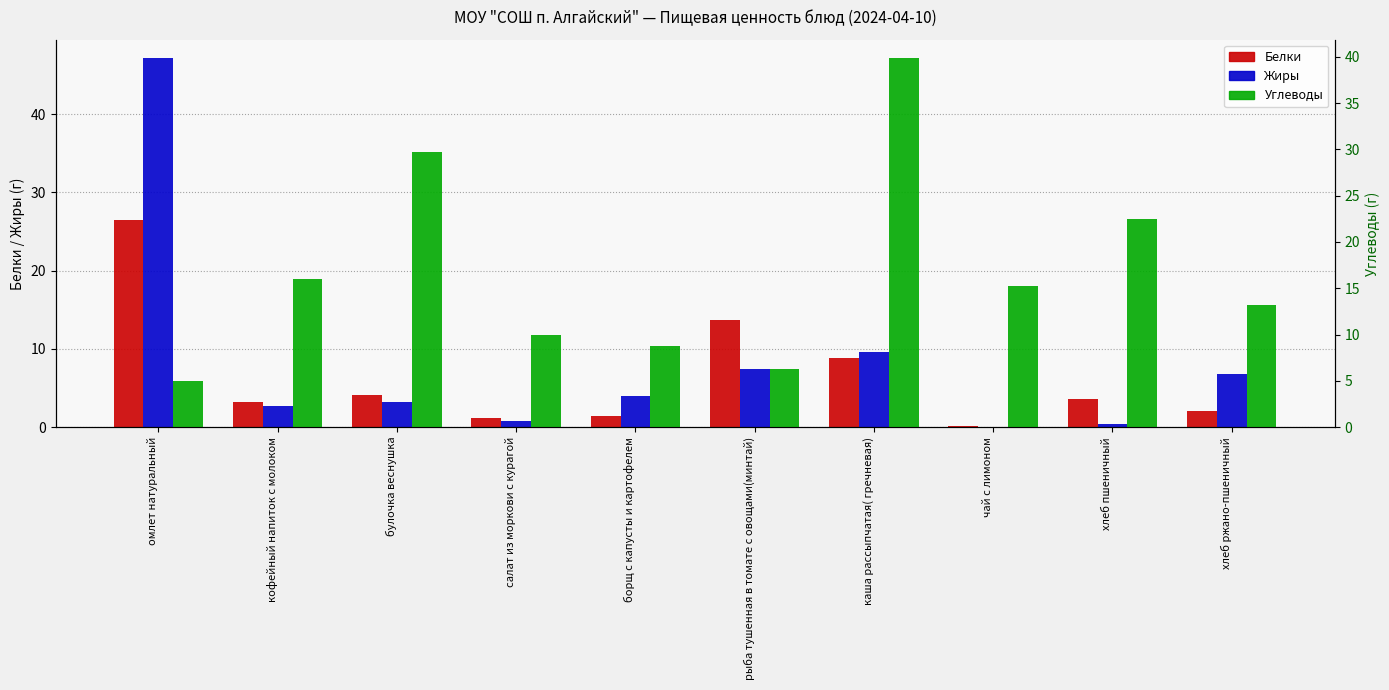

At how many categories does at least one series exceed 40?

1